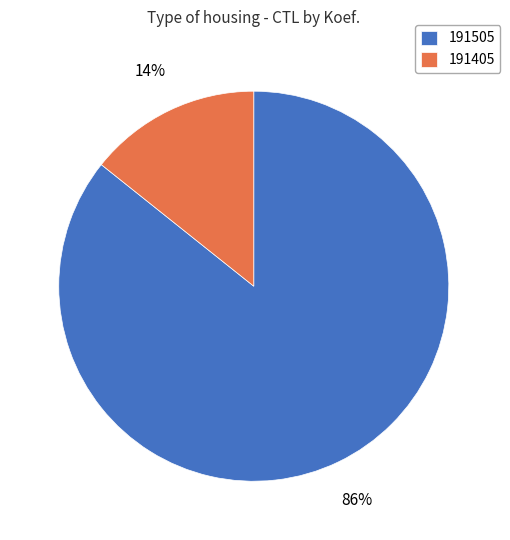

Combined, do 191505 and 191405 account for over 50%?

Yes